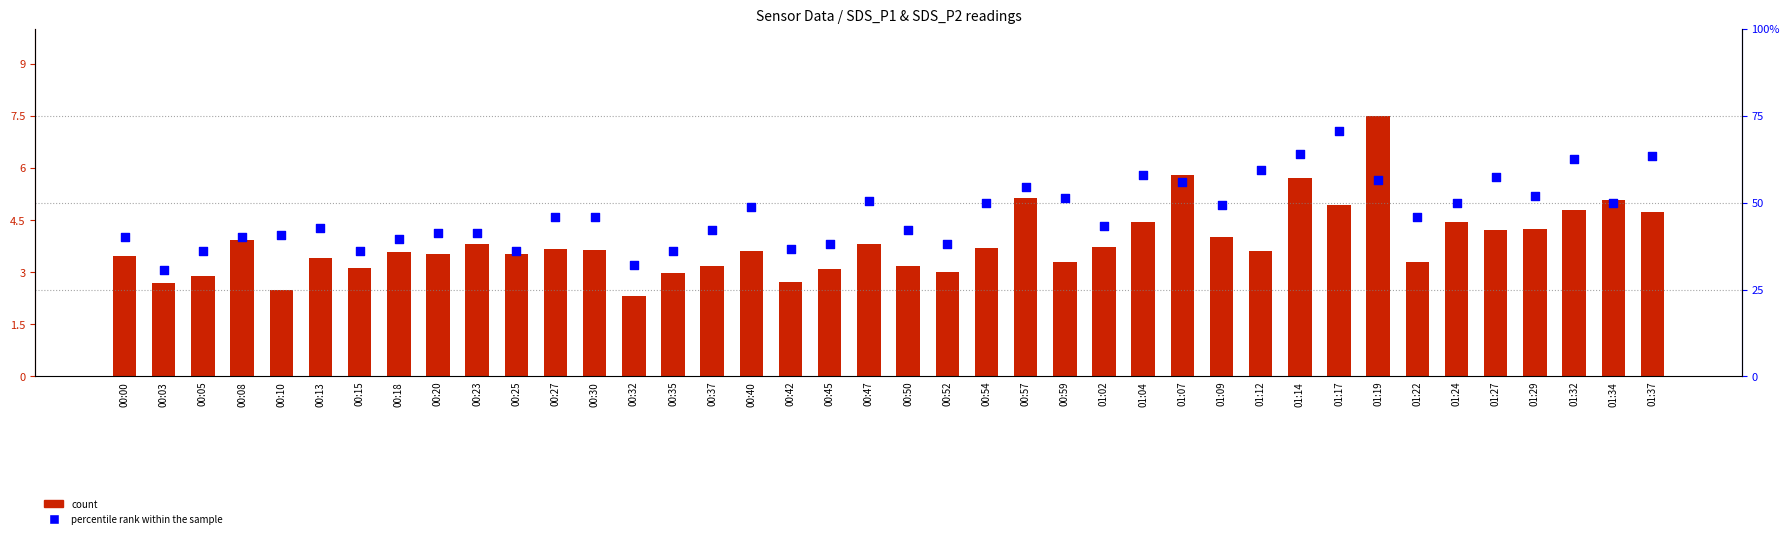

What are all the series names shown in the legend?

count, percentile rank within the sample